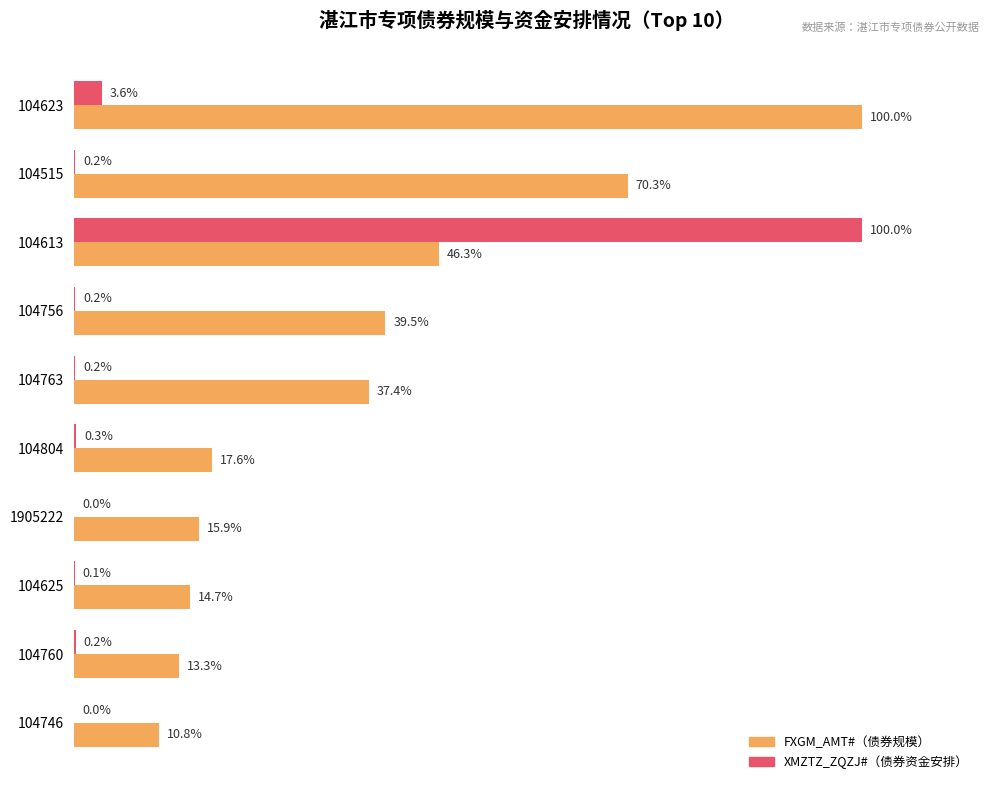

Between 104623 and 1905222, which series saw the biggest shift?

FXGM_AMT#（债券规模）